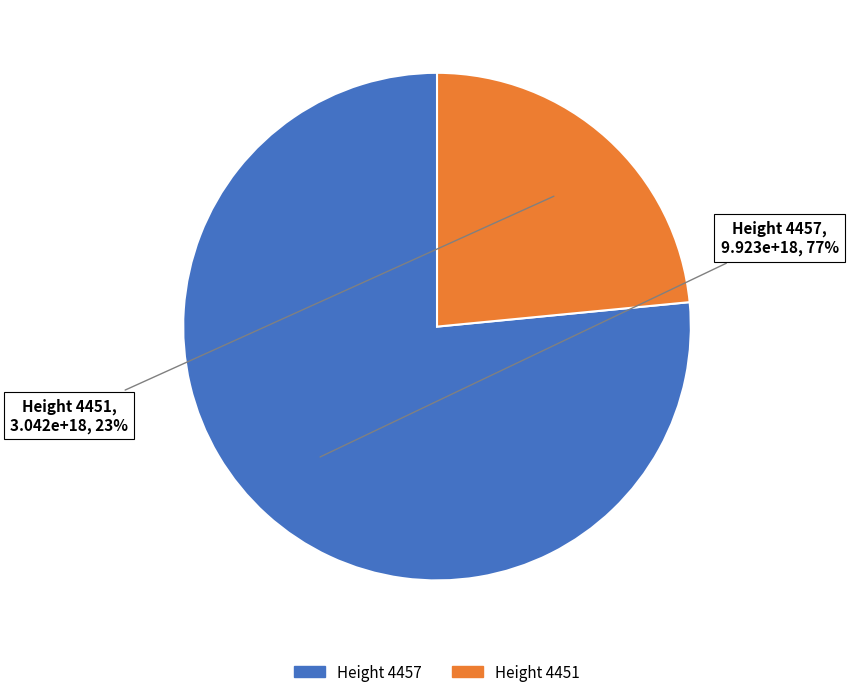

Does any single category account for the majority?

Yes